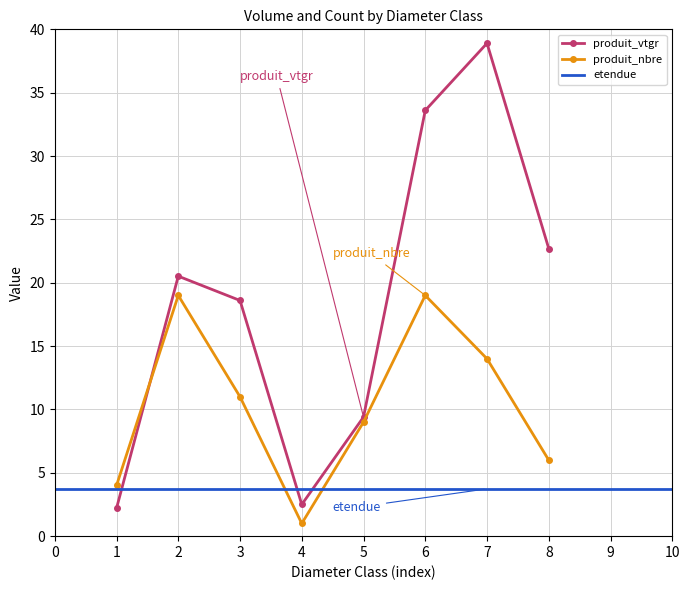

Where do produit_nbre and produit_vtgr first cross each other?

1 and 2